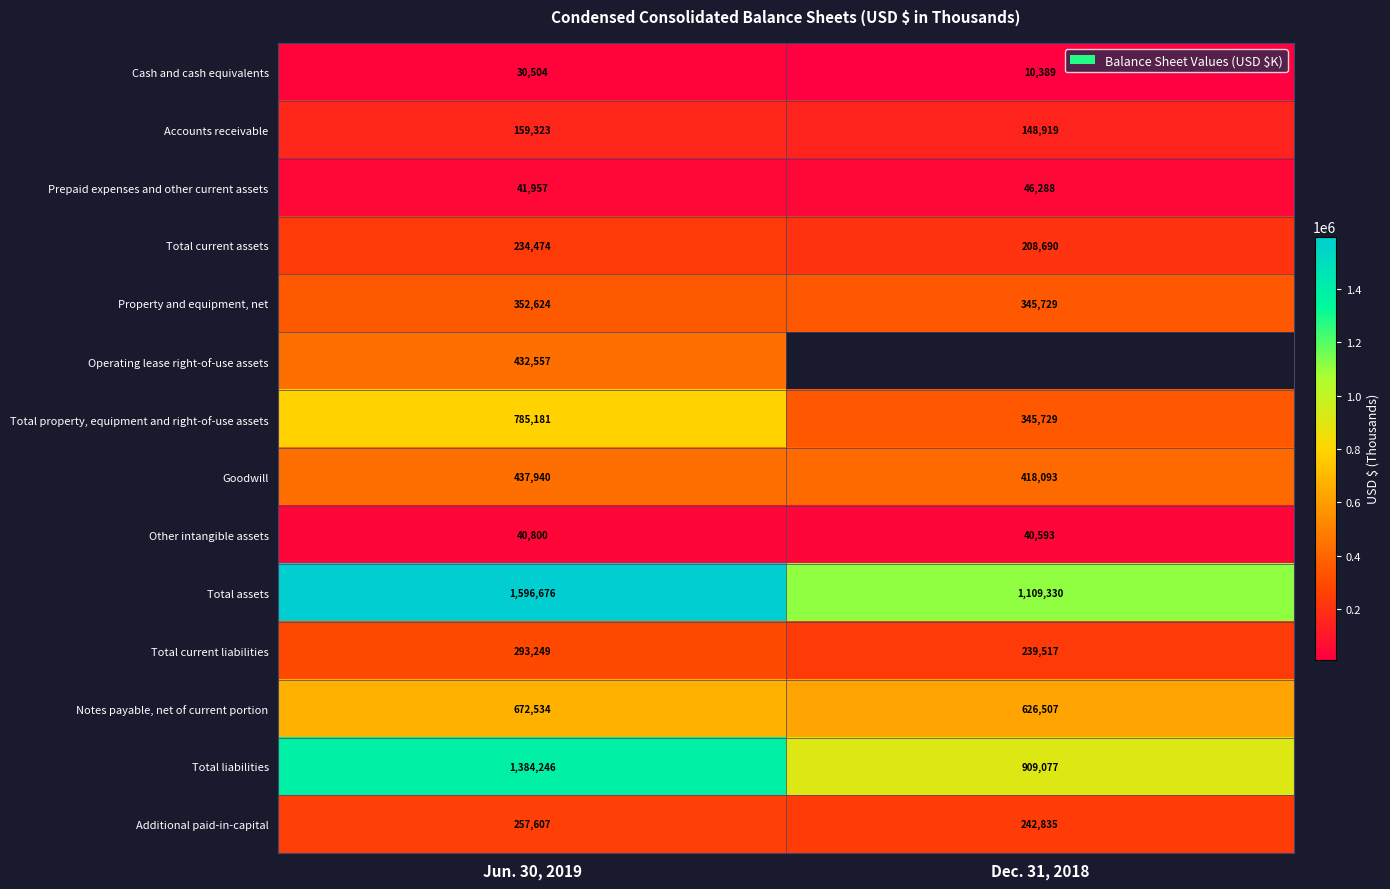

What is the average value of the Total liabilities series?

1146662